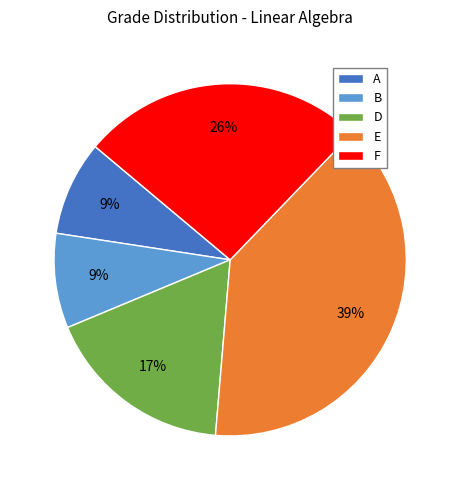

Do B and E together represent more than half of the pie?

No